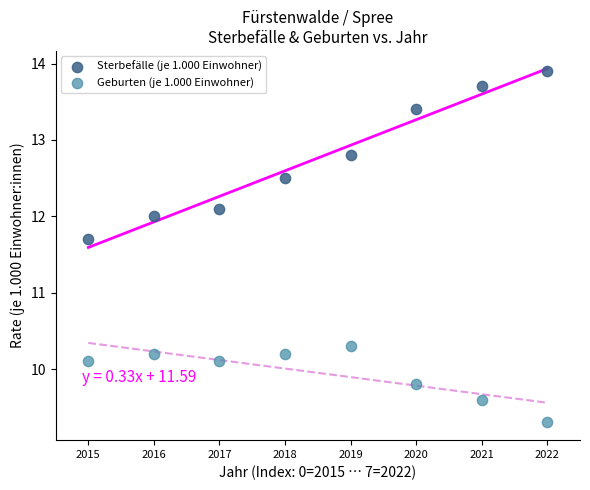

In the Geburten (je 1.000 Einwohner) series, what Y value is closest to 9?

9.3